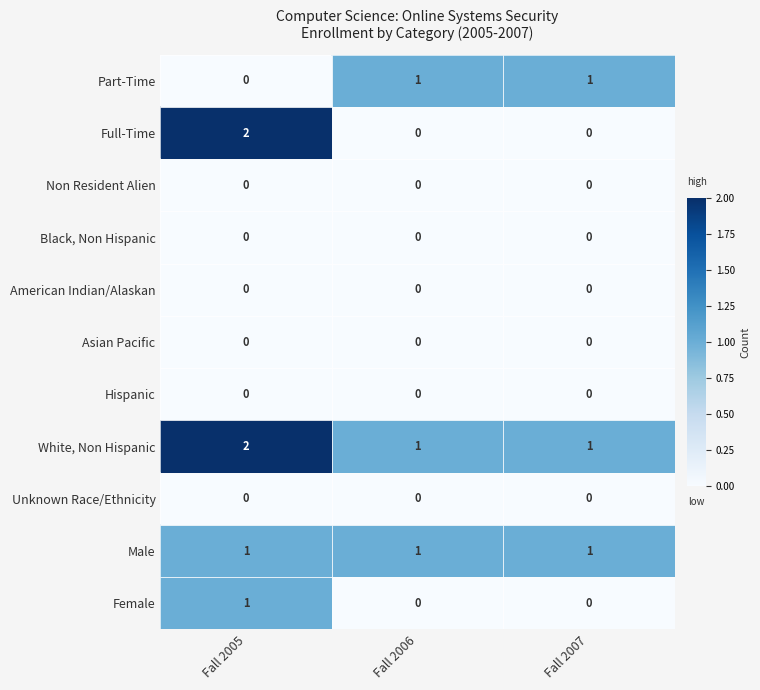

Between Fall 2005 and Fall 2007, which series saw the biggest shift?

Full-Time